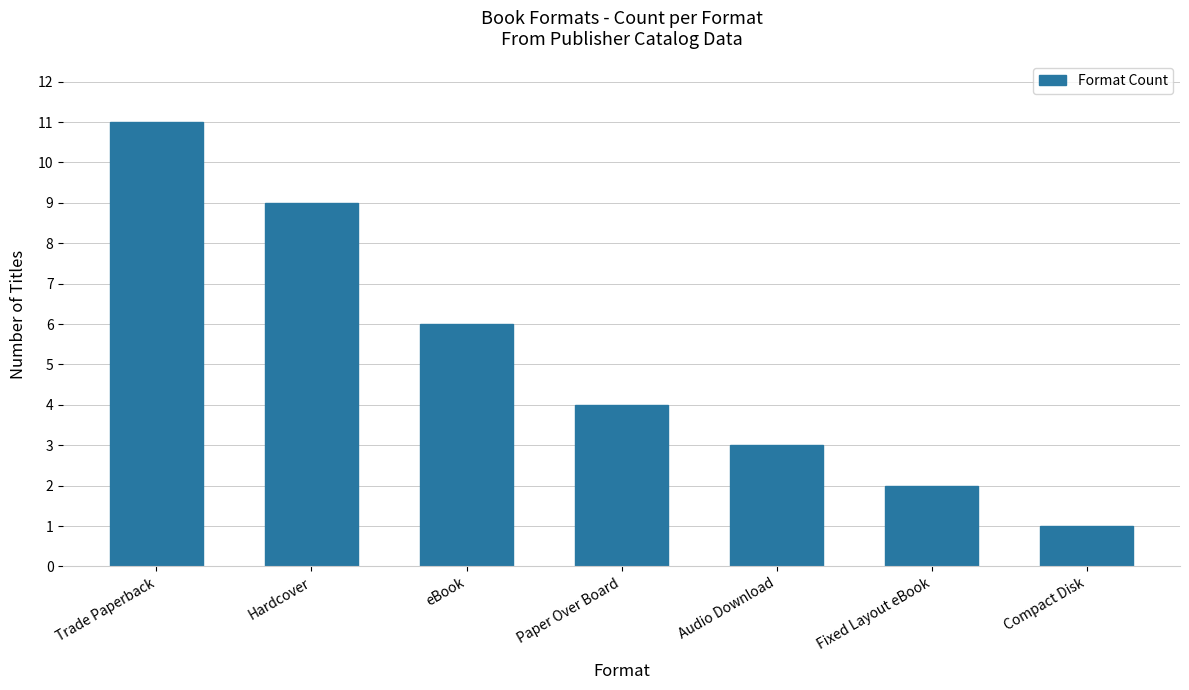

Which has a higher value, Paper Over Board or Audio Download?

Paper Over Board